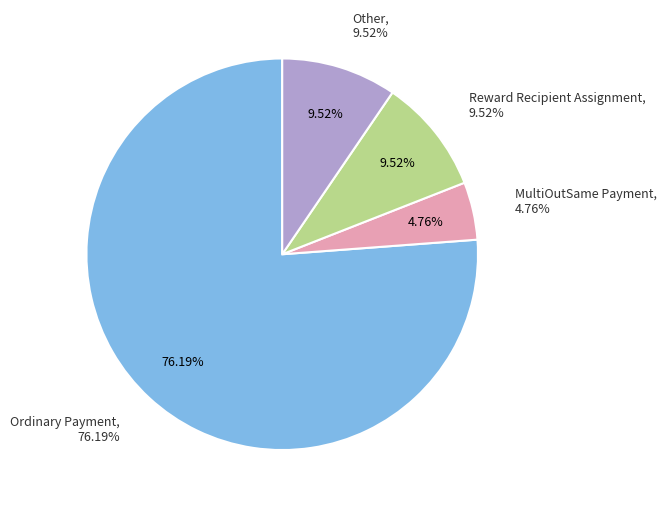

Count the number of slices in the pie.

4